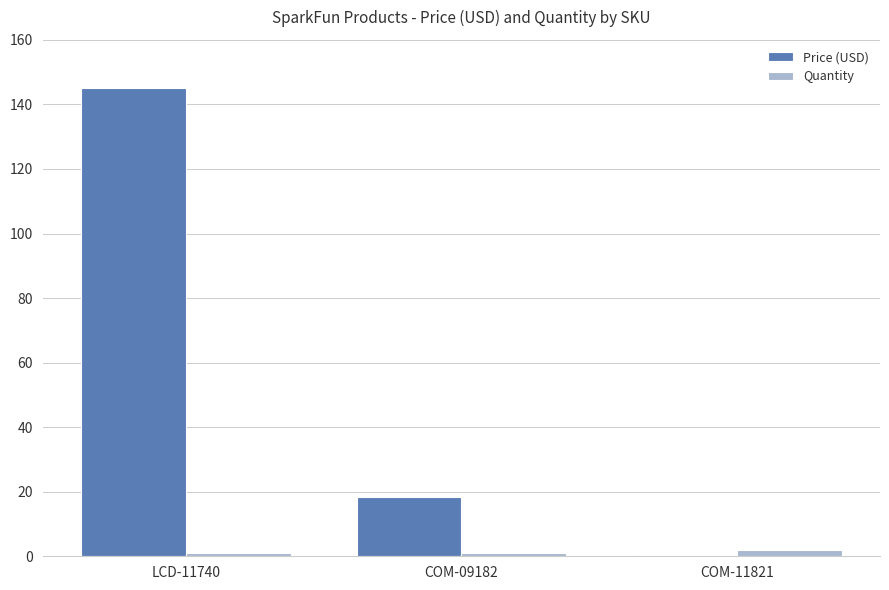

How many distinct data groups are displayed?

2